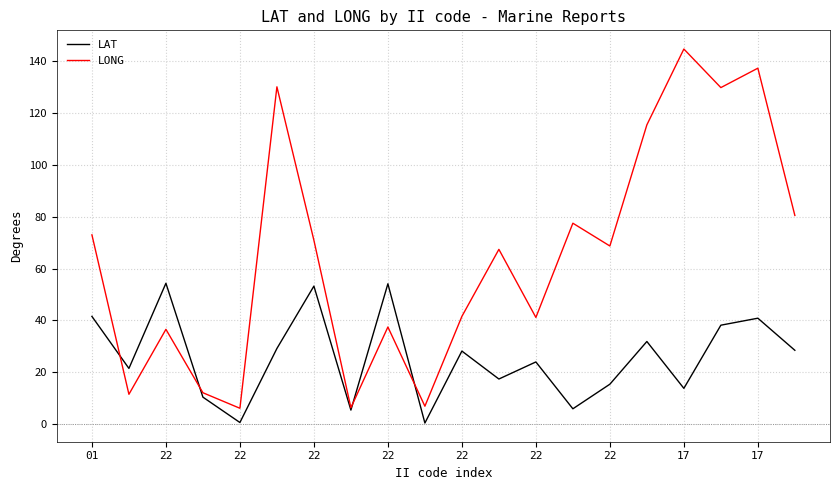

Which series has the largest total across all categories?

LONG